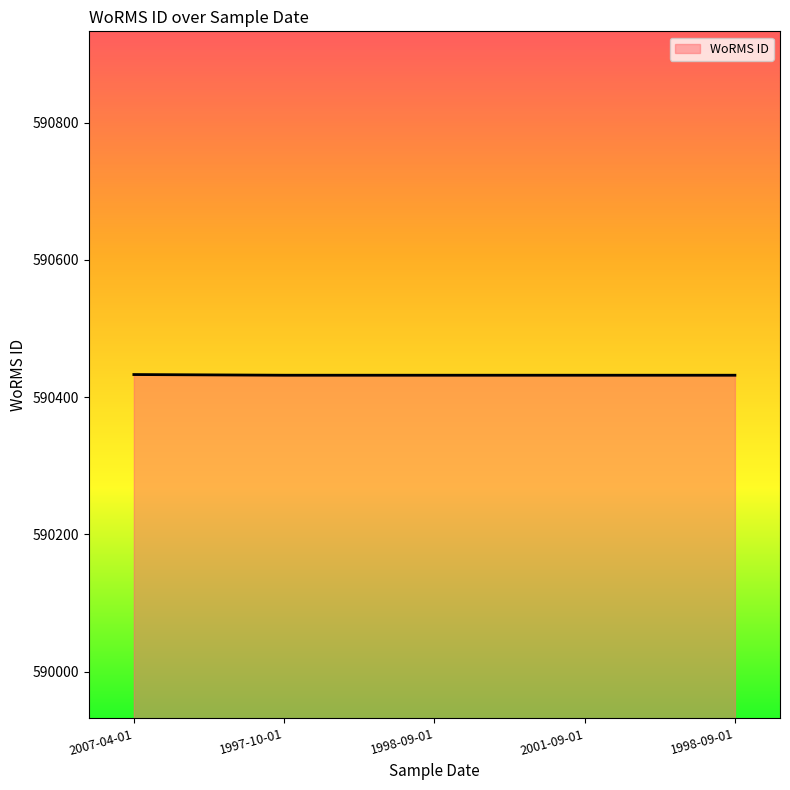

What is the label of the 4th point from the left?

2001-09-01